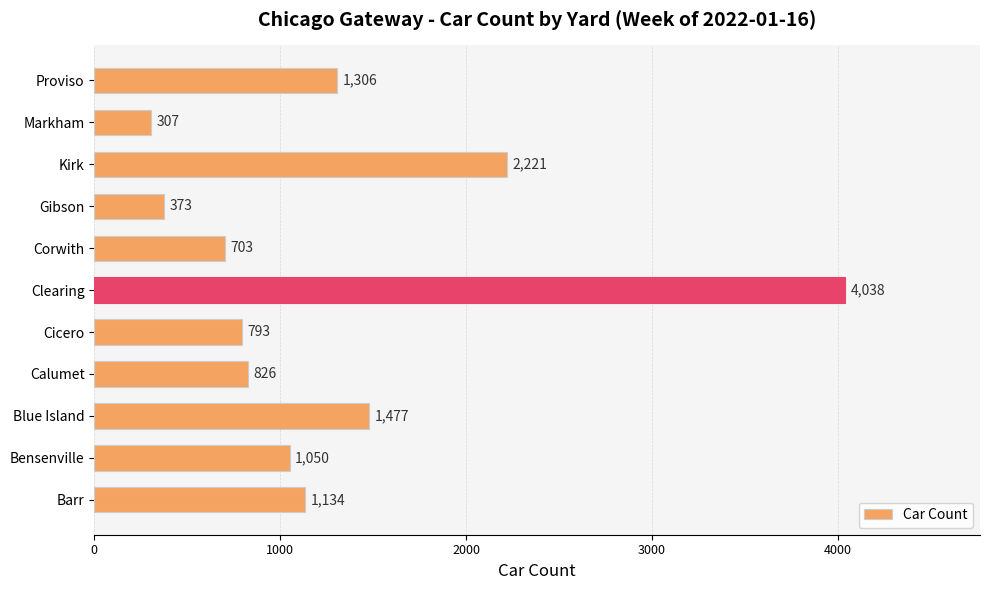

List the labels in order of value, smallest first.

Markham, Gibson, Corwith, Cicero, Calumet, Bensenville, Barr, Proviso, Blue Island, Kirk, Clearing